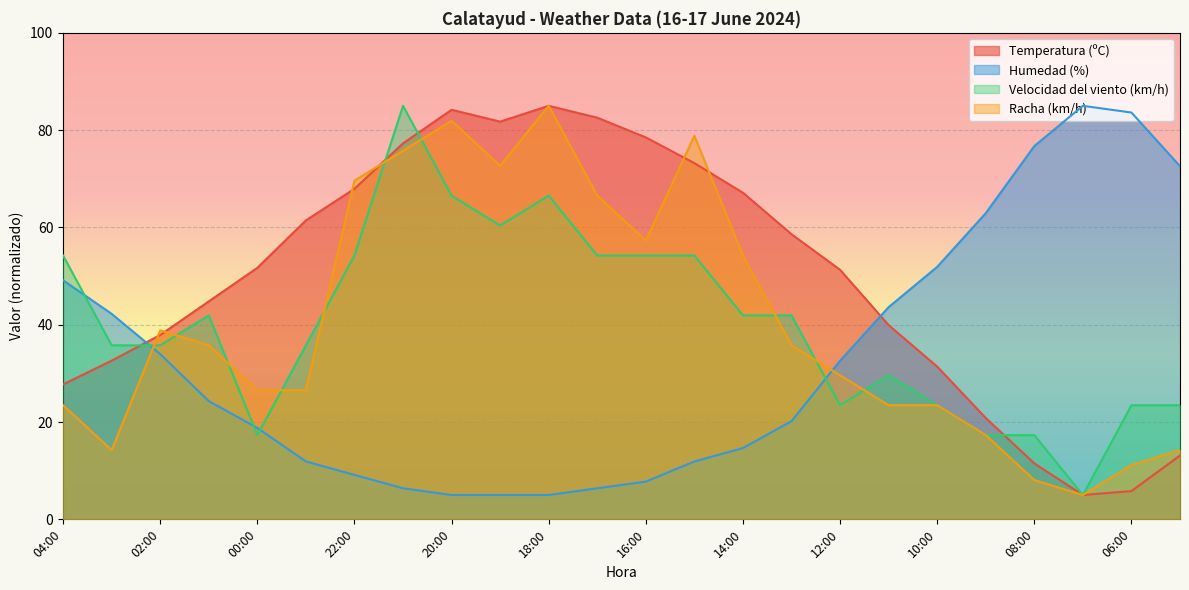

What position from the right is 02:00?

22